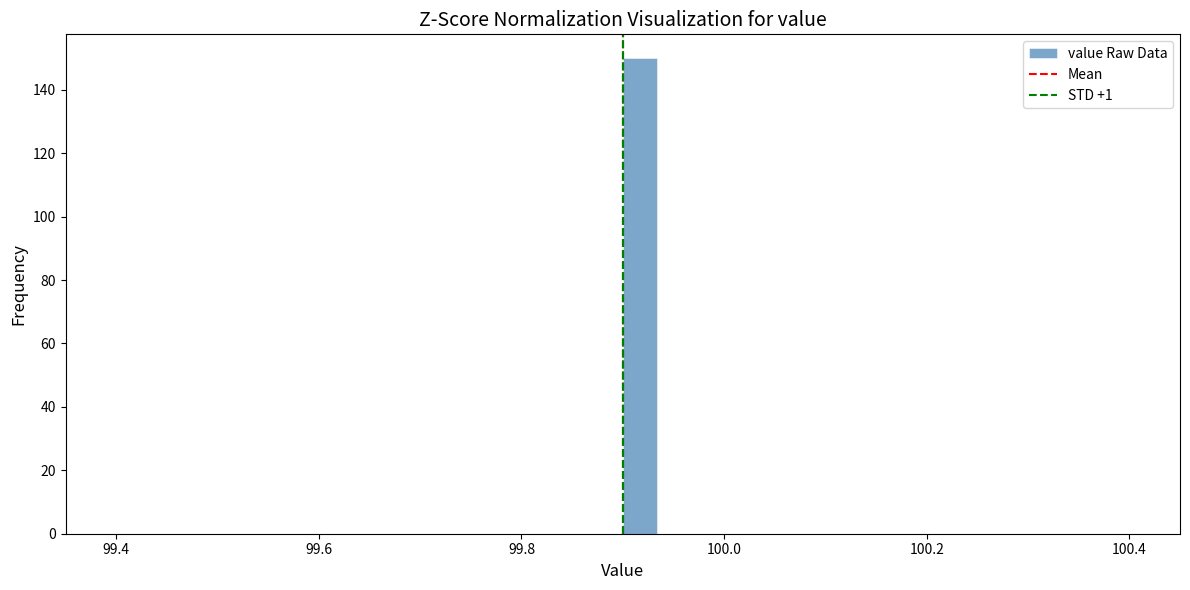

Read against the x-axis, roughly where is the centre of the tallest bar?

99.92